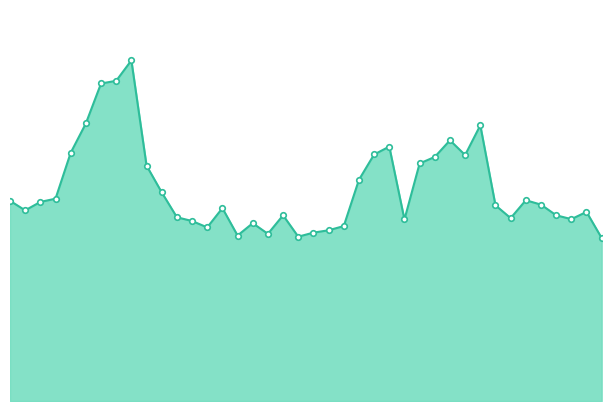

What is the average value?

31.5